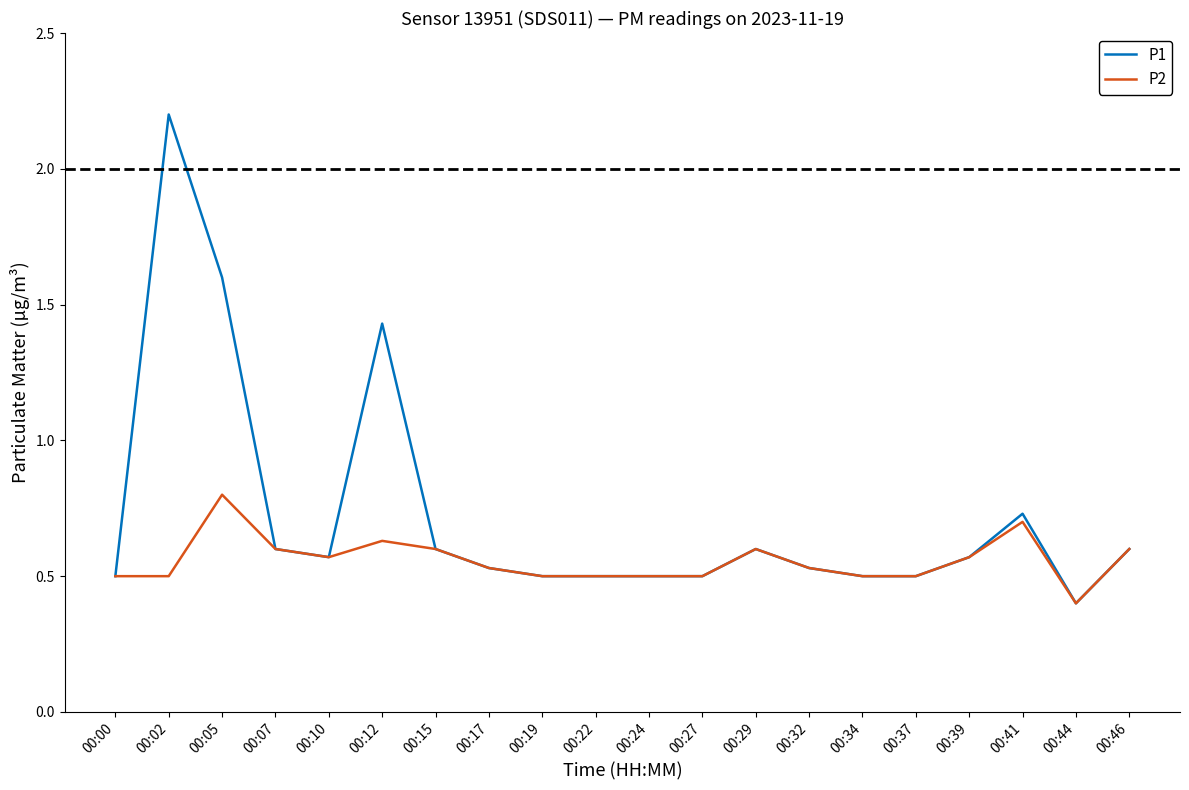

At which label is P1 closest to 1?

00:41